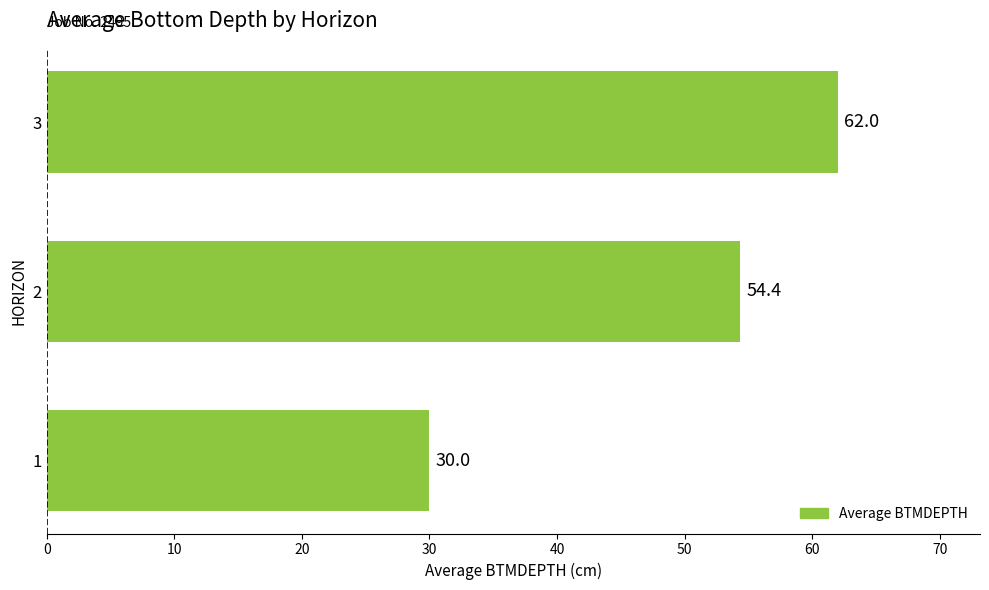

Reading bottom to top, list all the values displayed in this chart.

30.0	54.4	62.0